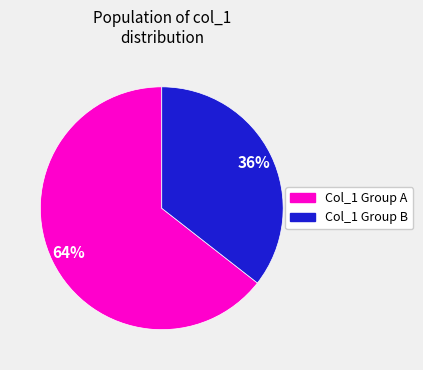

Is there any slice that represents more than half of the pie?

Yes